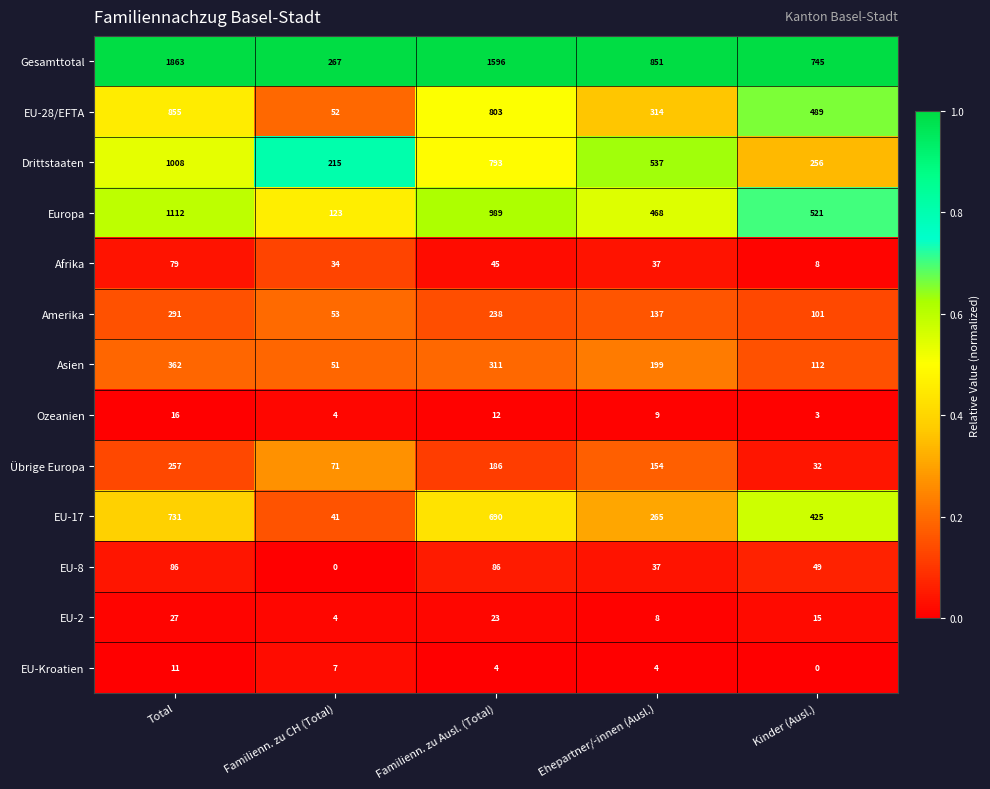

True or false: Europa has a value of 989 at Familienn. zu Ausl. (Total).

True